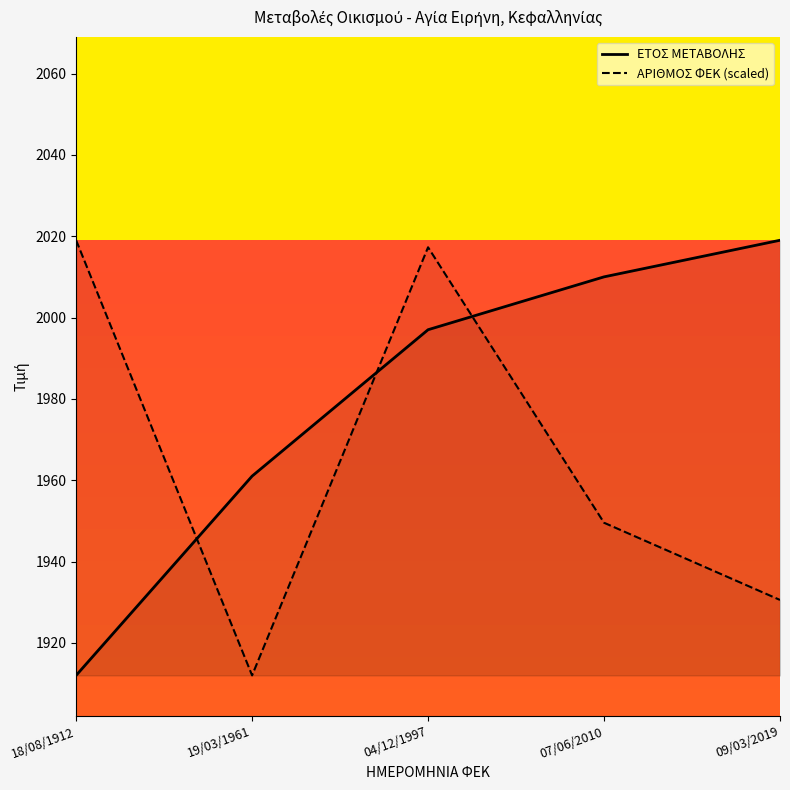

True or false: ΕΤΟΣ ΜΕΤΑΒΟΛΗΣ has a value of 2928.5 at 07/06/2010.

False